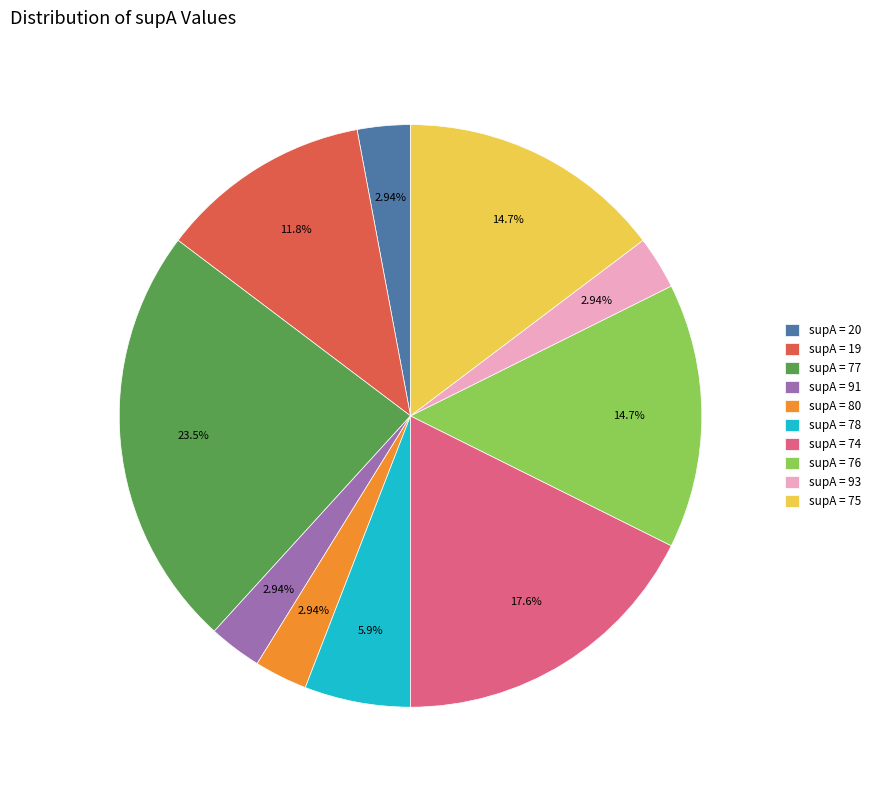

Does any single category account for the majority?

No